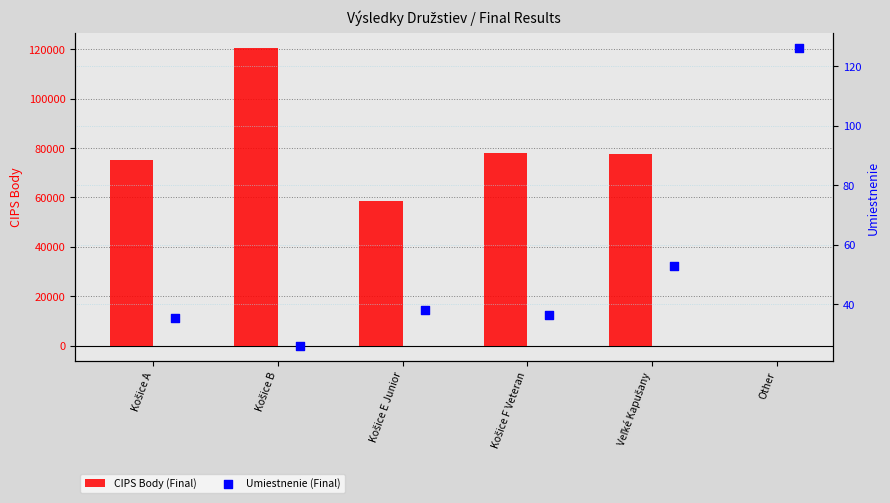

What is the total value across all series at Košice B?

120416.0